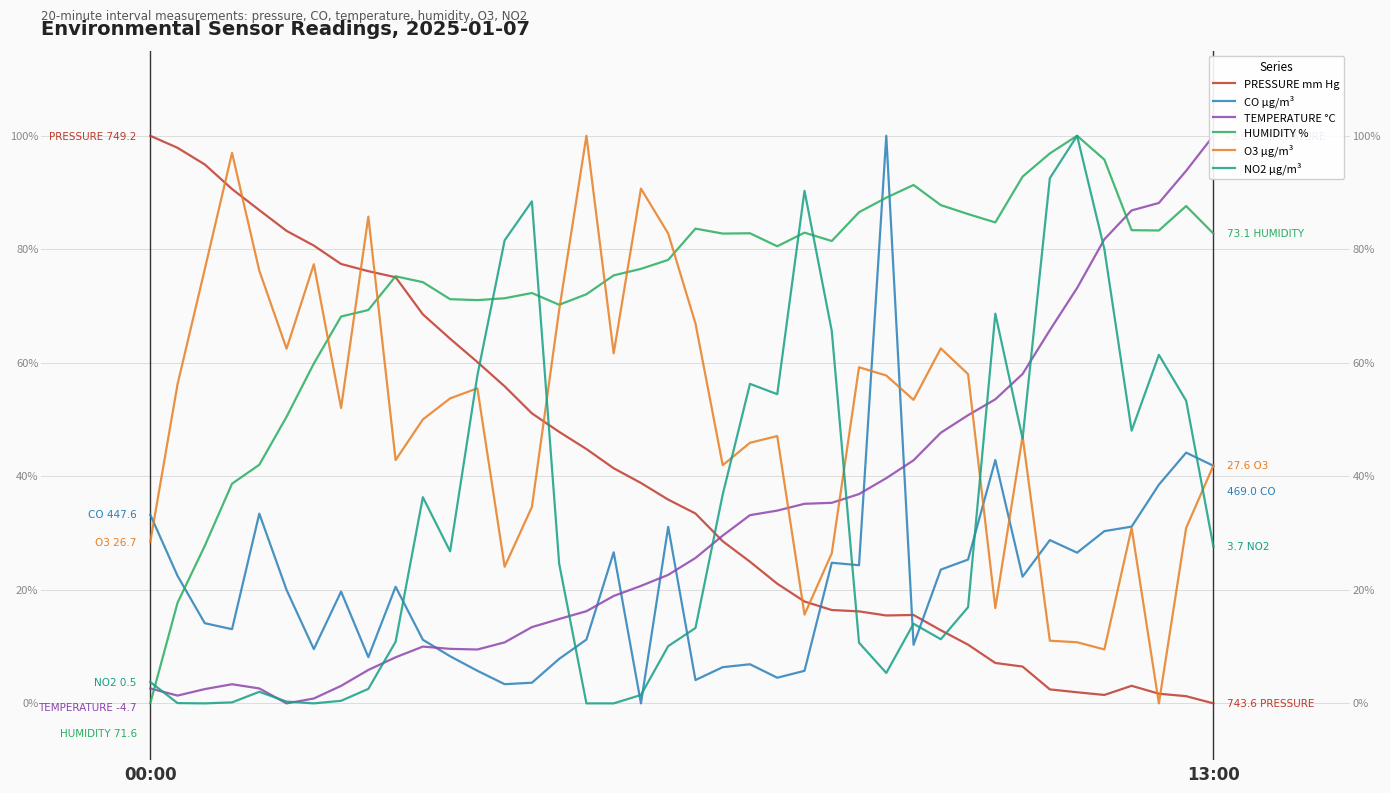

True or false: TEMPERATURE °C and HUMIDITY % cross at least once.

True